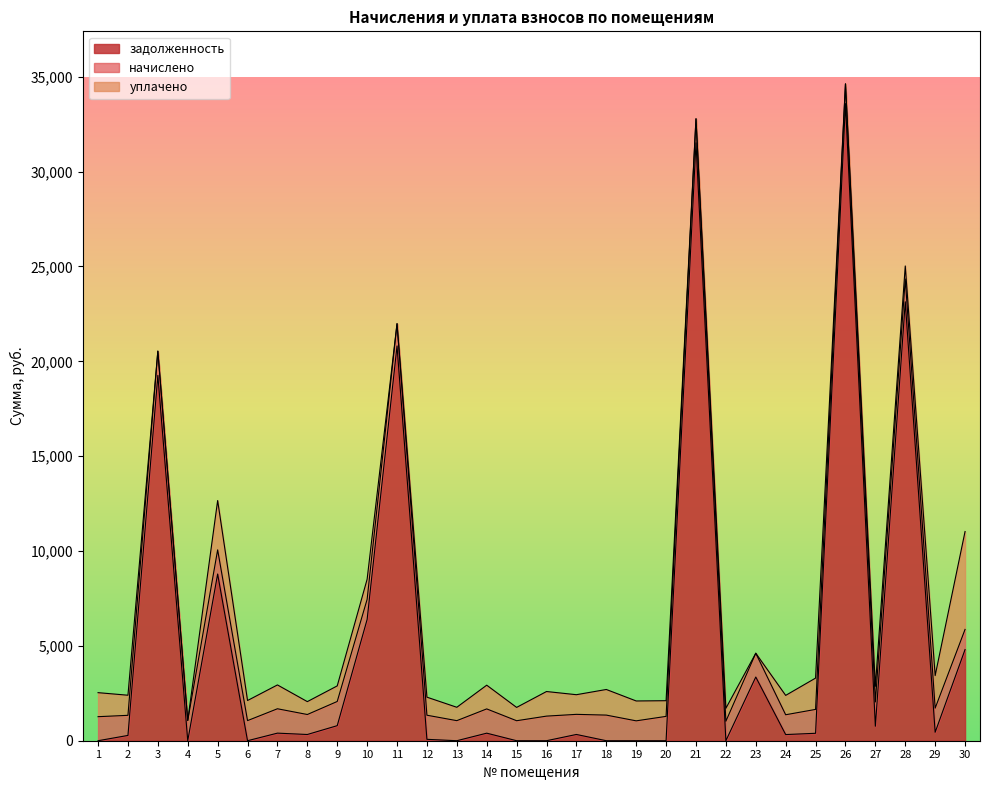

What is the difference between the задолженность values at 3 and 5?

10469.8